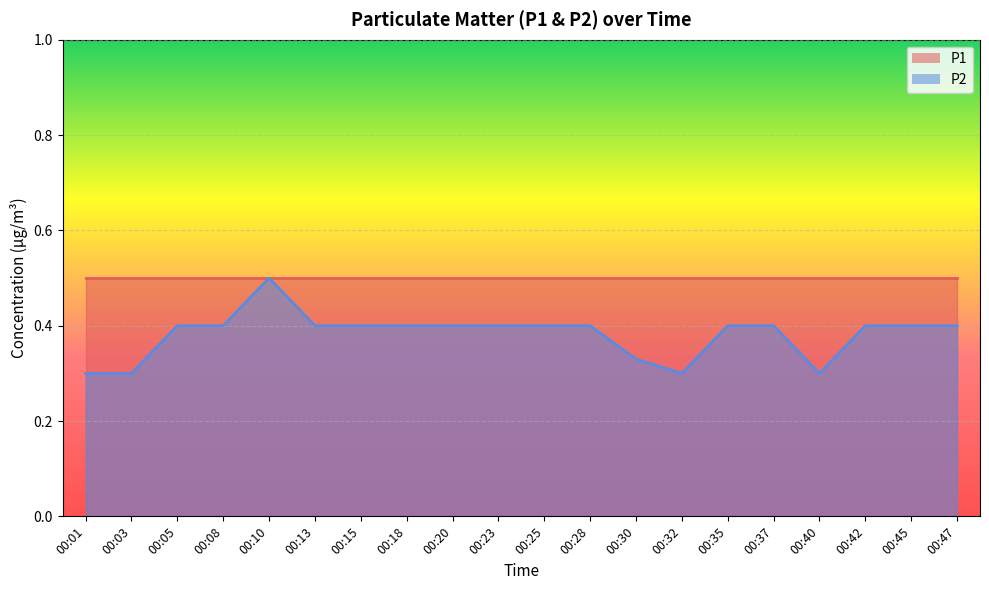

Which label corresponds to the smallest value in the chart?

00:01